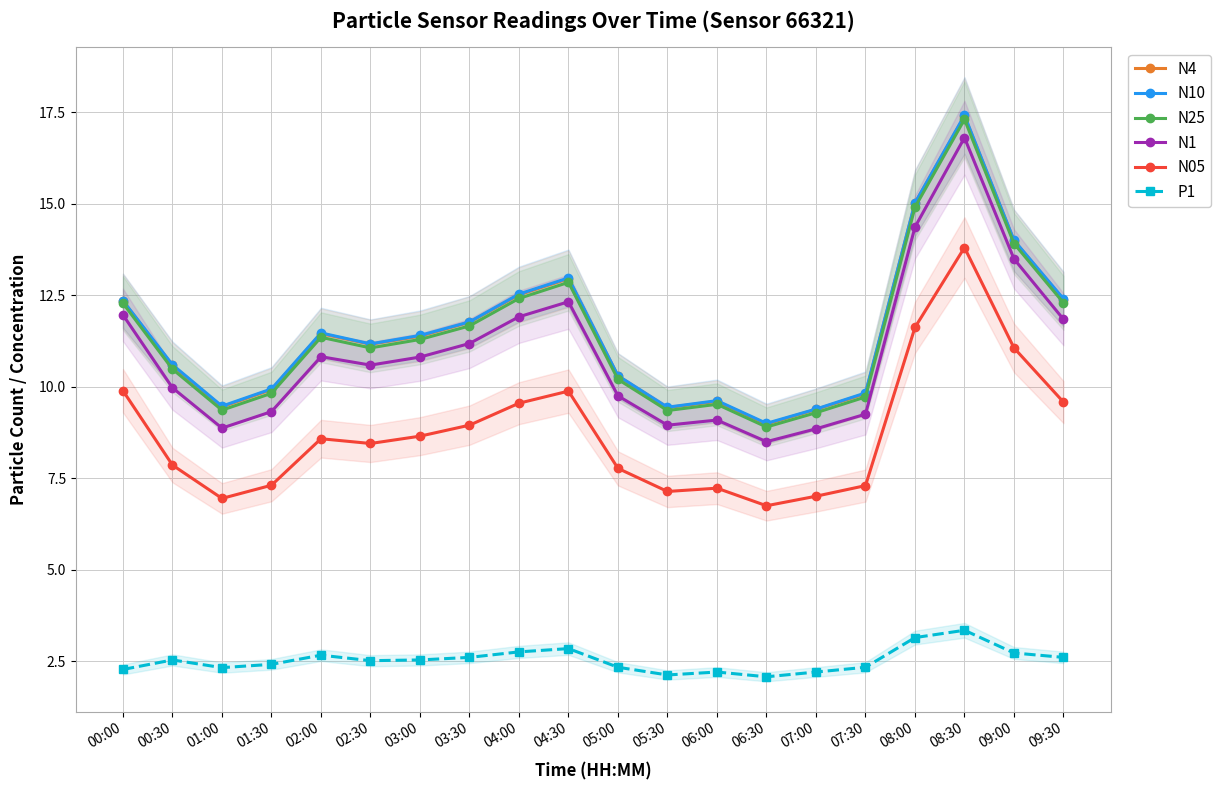

Where is the first local maximum for N1?

02:00